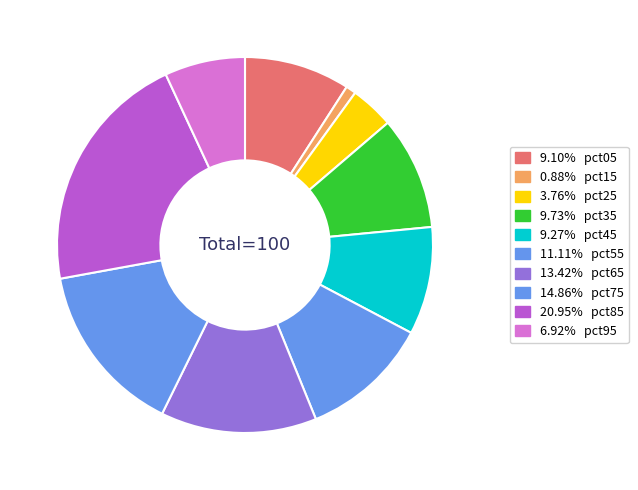

How many segments does this pie chart have?

10